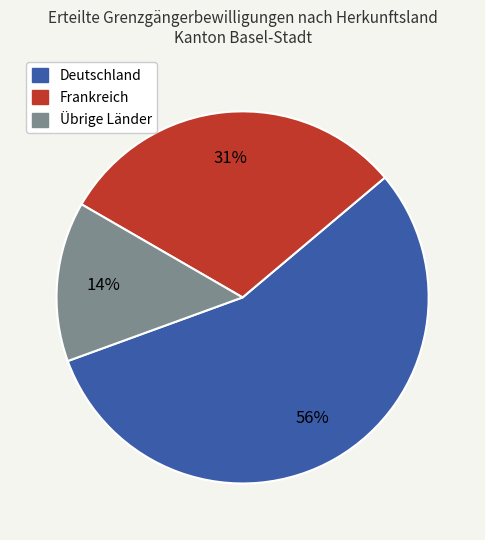

Count the number of slices in the pie.

3